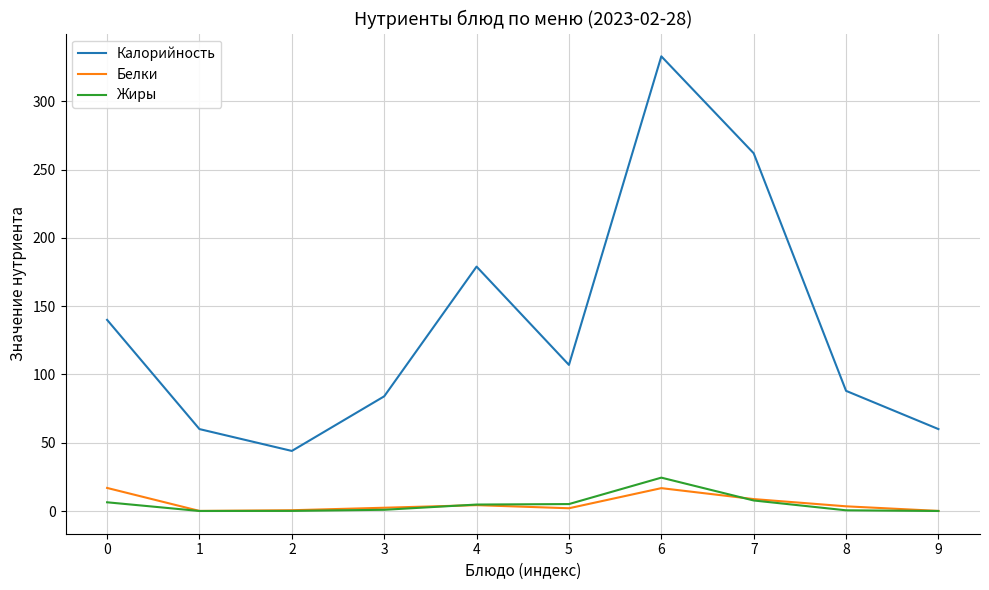

What is the difference between the Жиры values at 5 and 8?

4.6